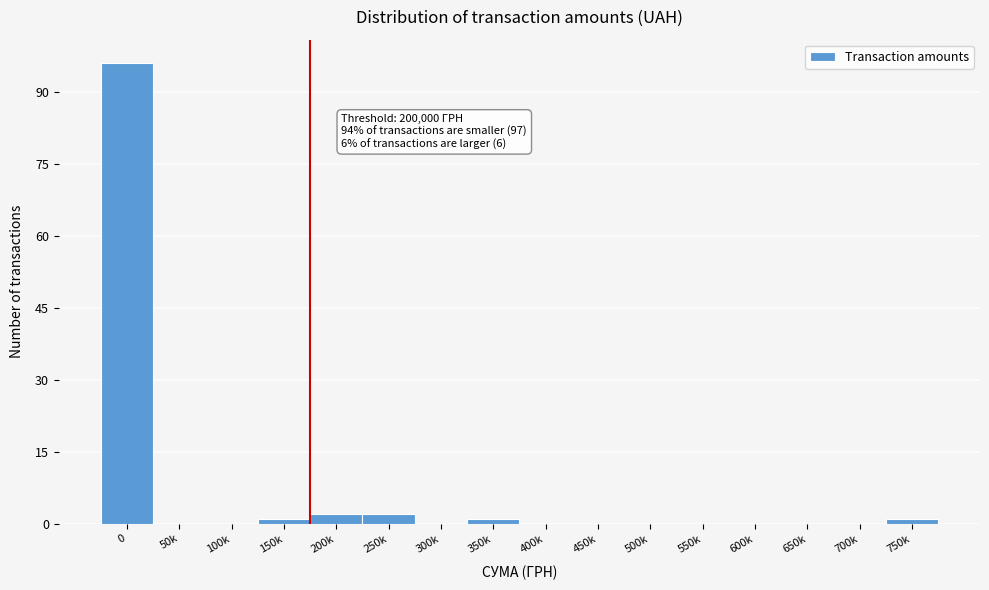

Reading right to left, list all the values displayed in this chart.

750k=1	700k=0	650k=0	600k=0	550k=0	500k=0	450k=0	400k=0	350k=1	300k=0	250k=2	200k=2	150k=1	100k=0	50k=0	0=96